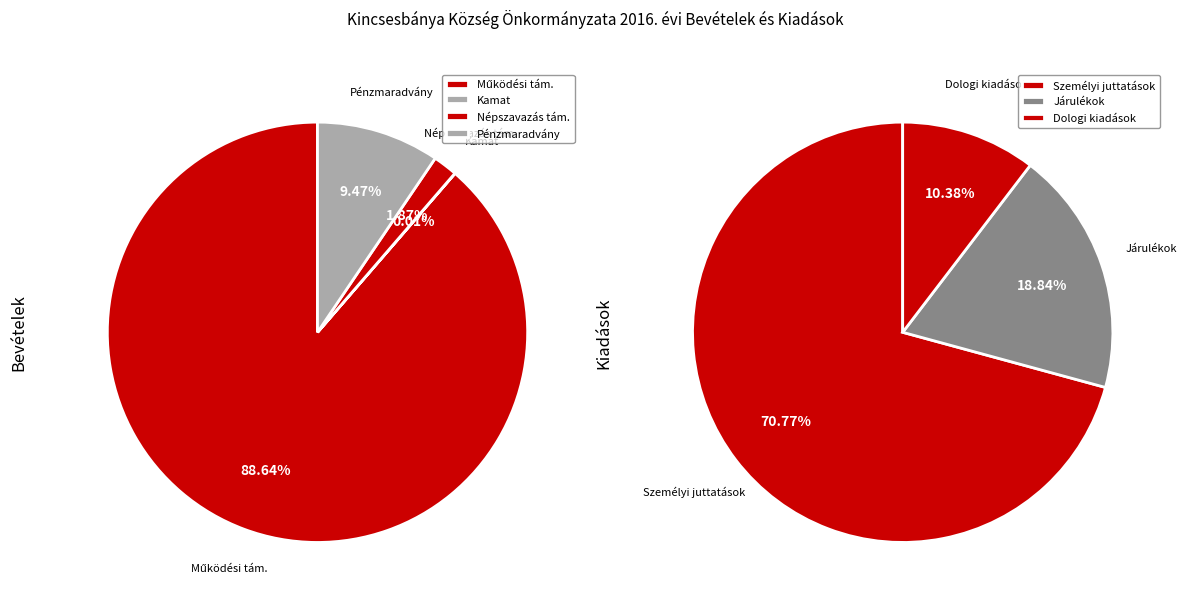

Which series has the widest spread of values?

Bevételek